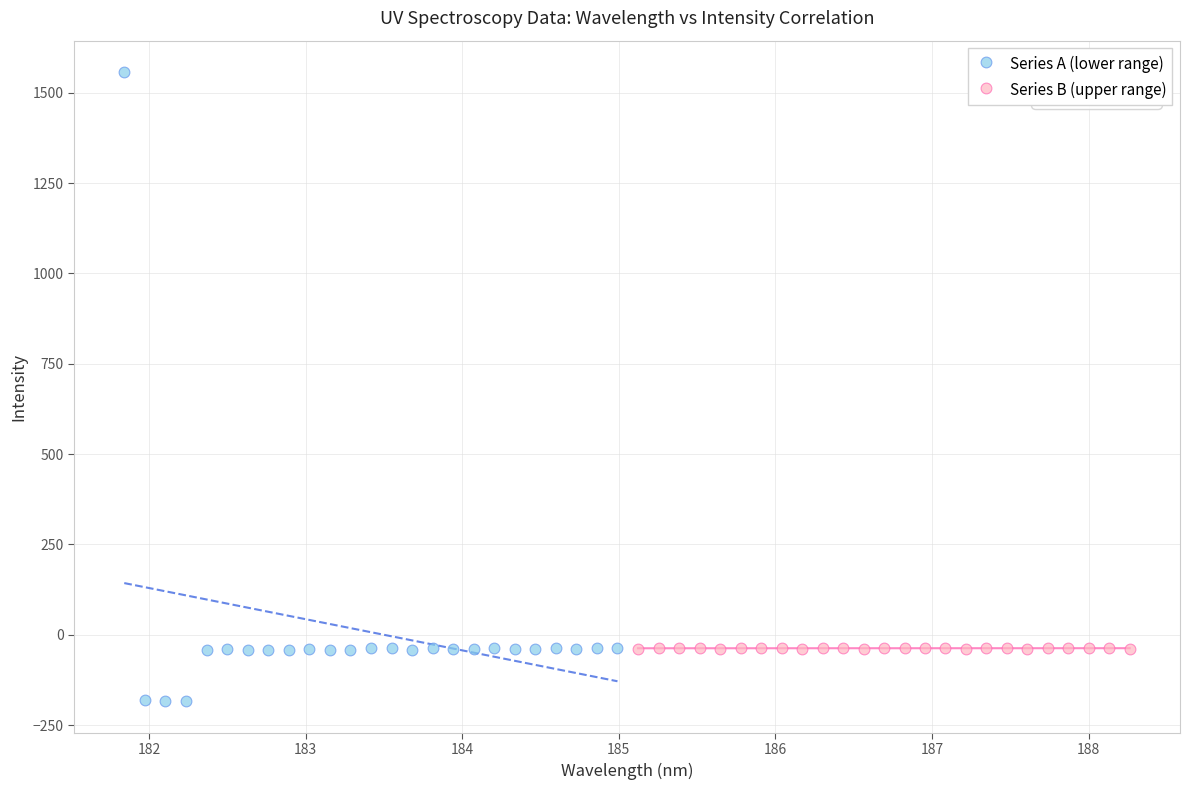

Which series reaches the minimum Y coordinate?

Series A (lower range)